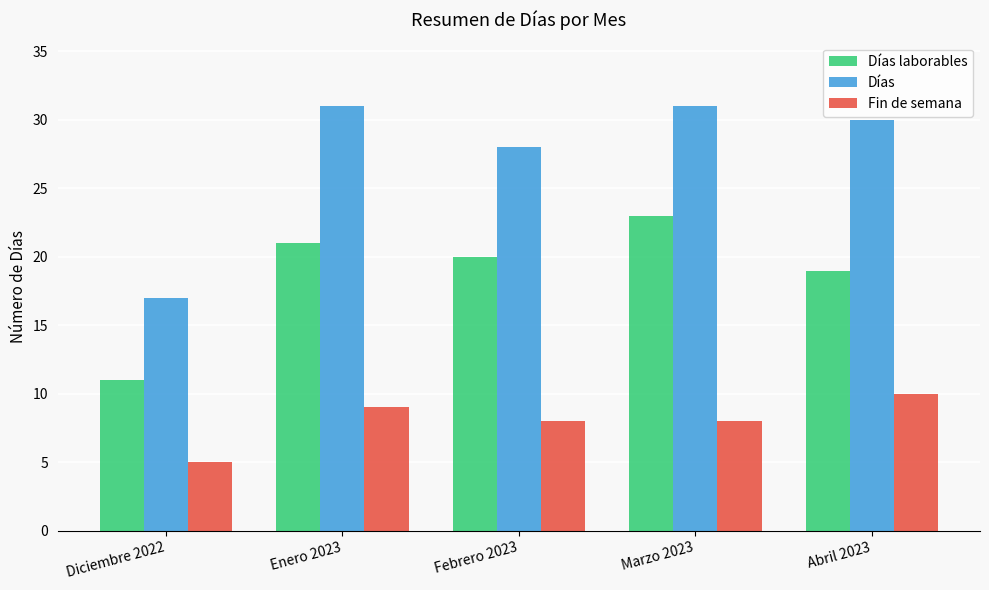

How many categories are shown in the chart?

5